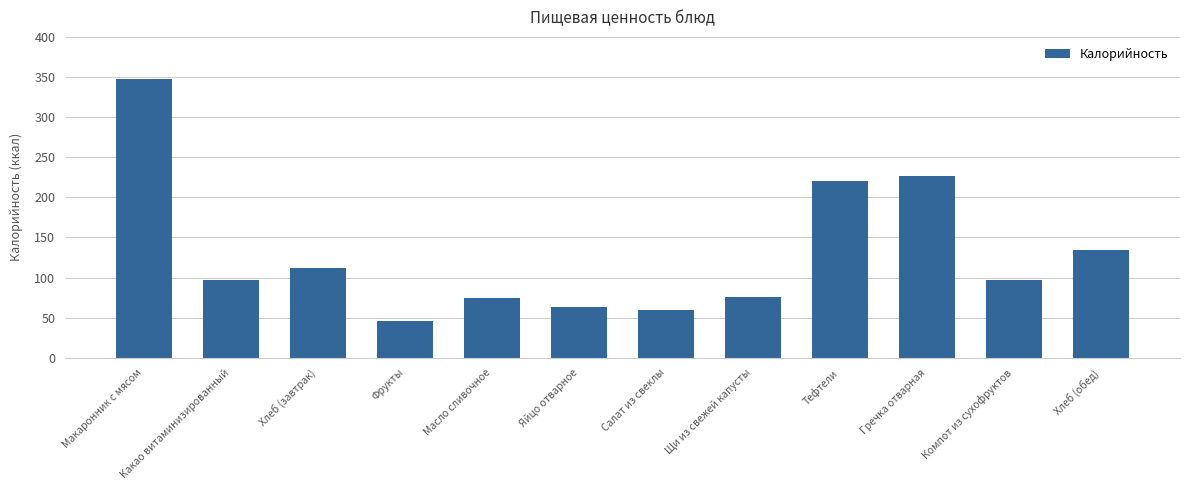

What is the approximate value at Какао витаминизированный?

96.6